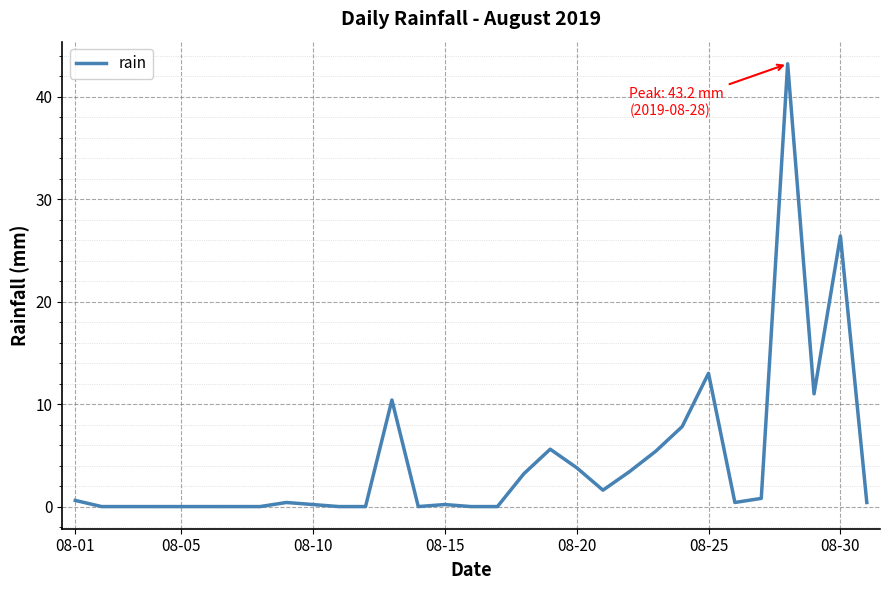

What is the greatest value displayed?

43.2